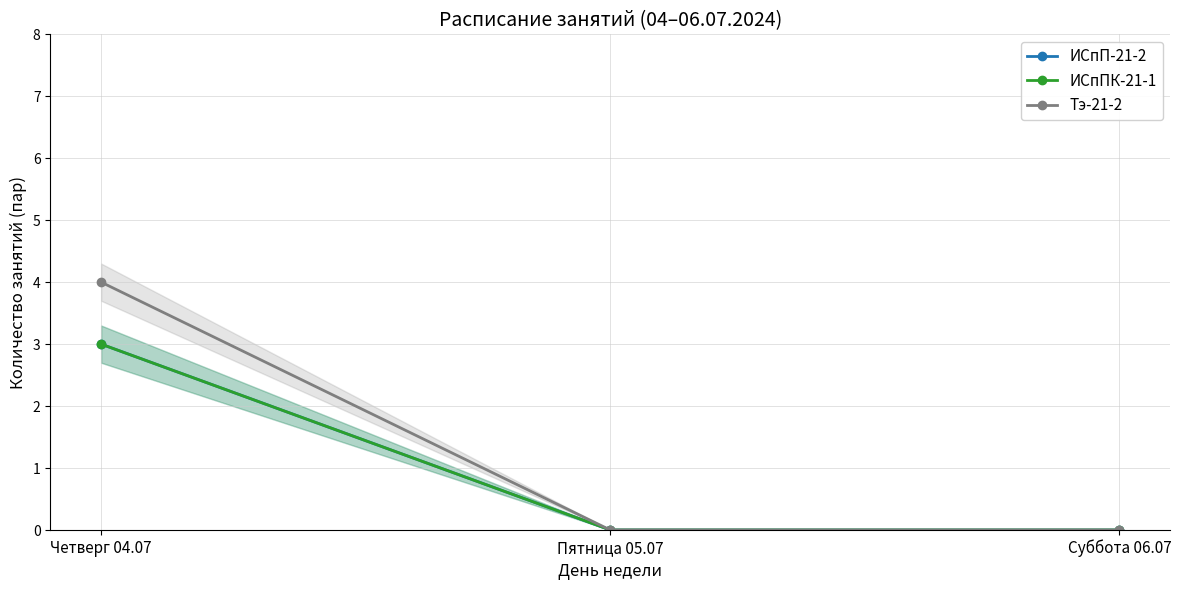

Count the number of categories in the chart.

3